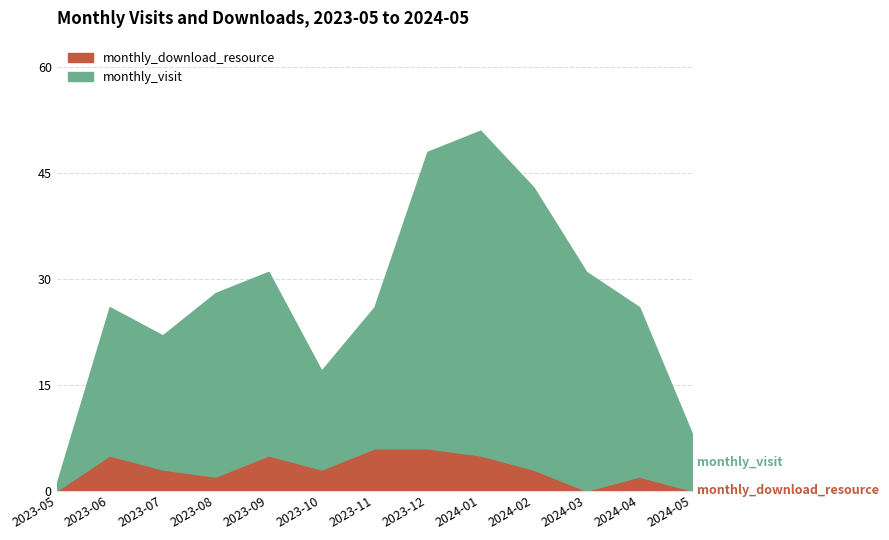

How many categories are shown in the chart?

13